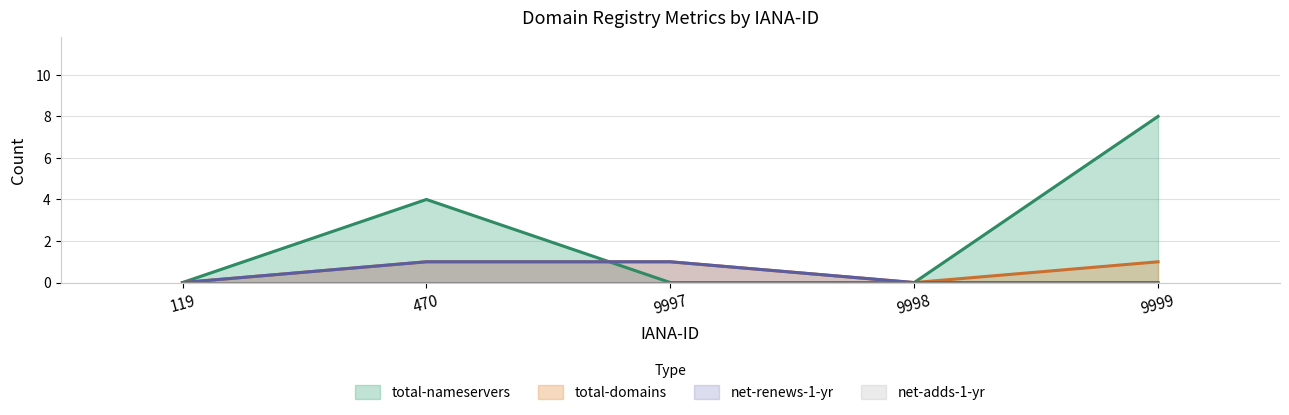

What is the difference between the total-nameservers values at 119 and 9999?

8